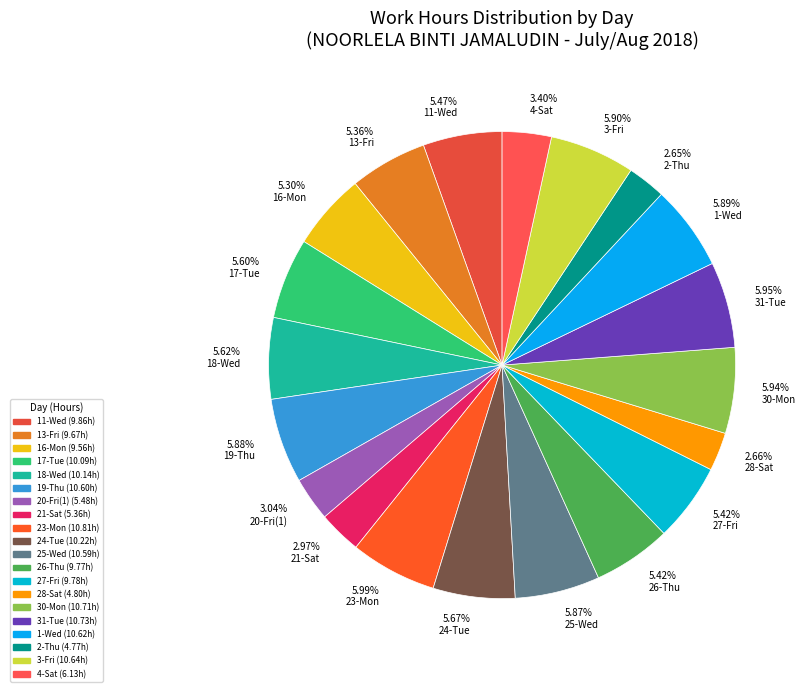

To the nearest percent, what is the difference between the largest and smallest slice percentages?

3%